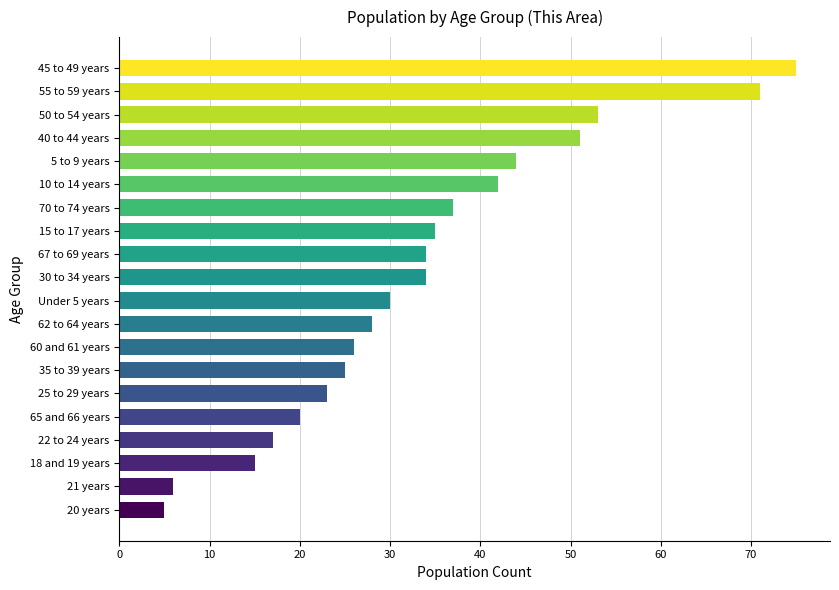

What is the smallest value displayed?

5